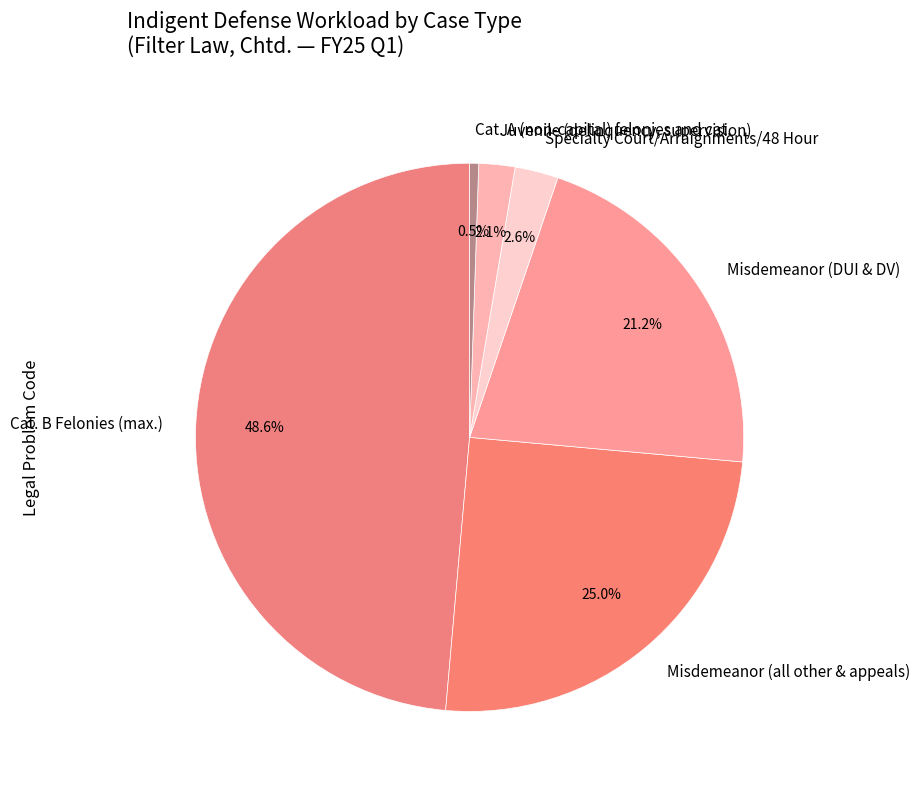

Count the number of slices in the pie.

6